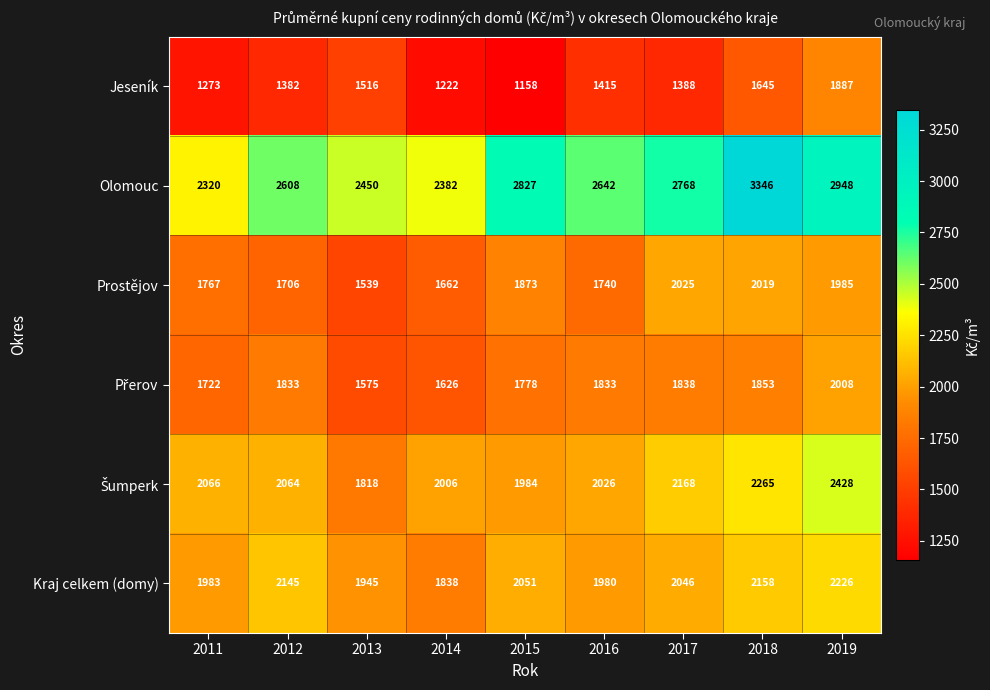

Between 2014 and 2017, which series saw the biggest shift?

Olomouc